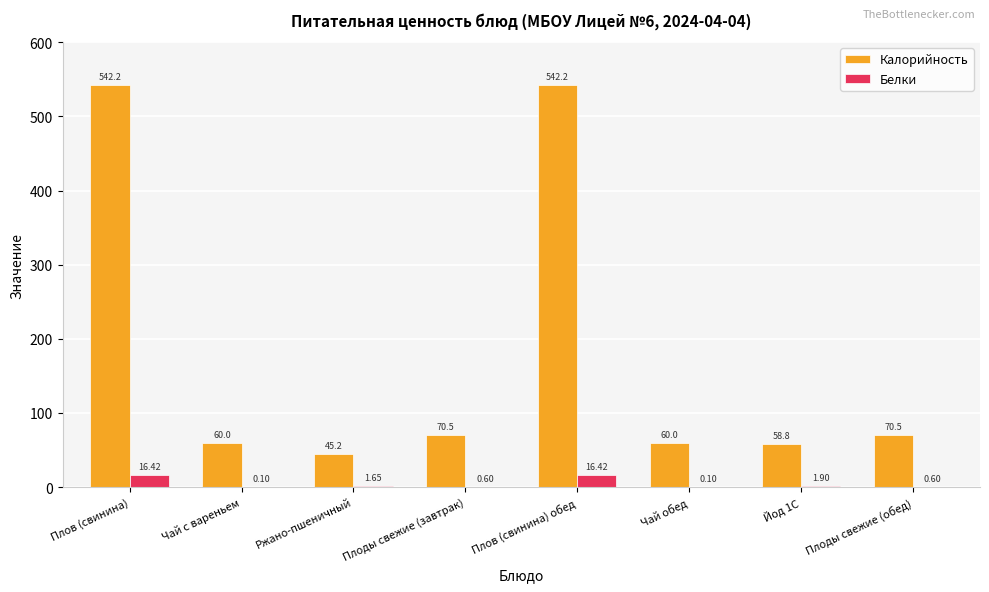

What is the sum of all Белки values?

37.8